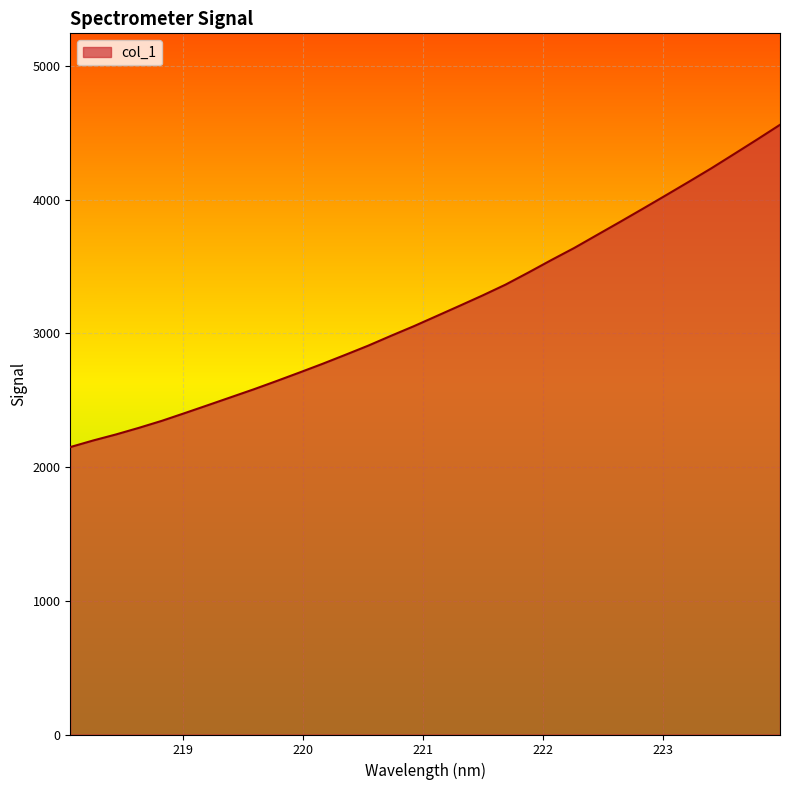

What is the difference between the maximum and minimum values?

2410.7